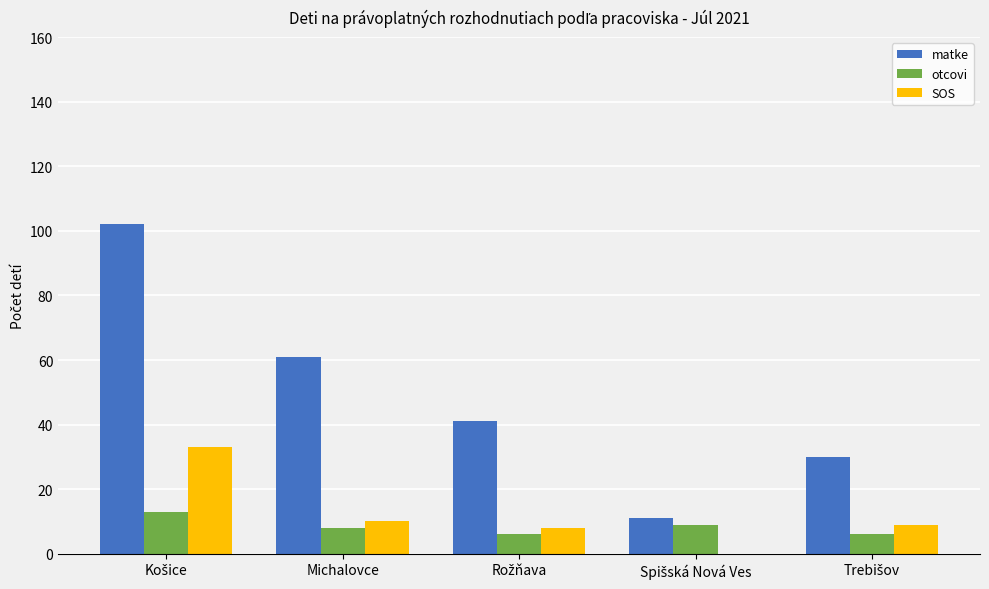

True or false: SOS has a value of 10 at Michalovce.

True